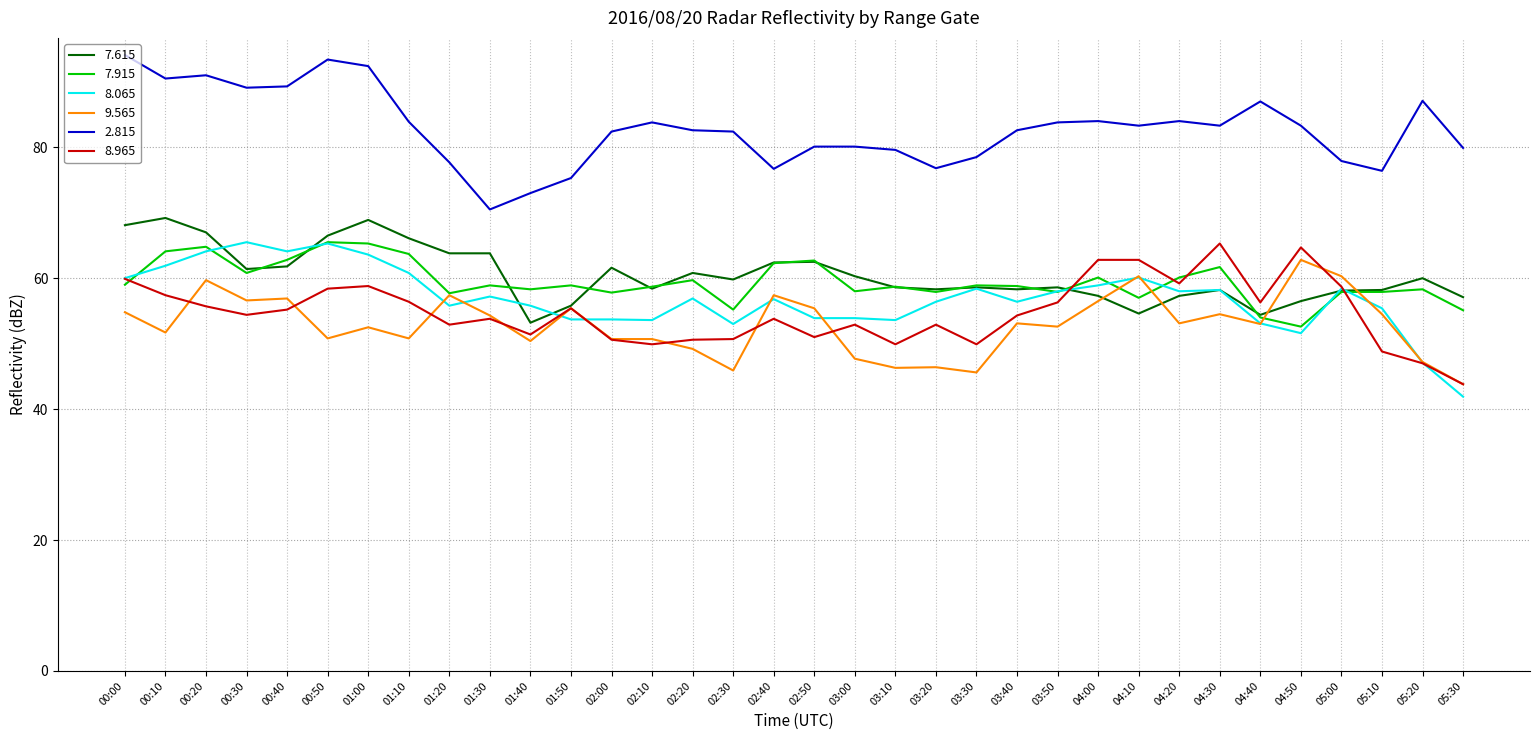

How many series are shown in this chart?

6